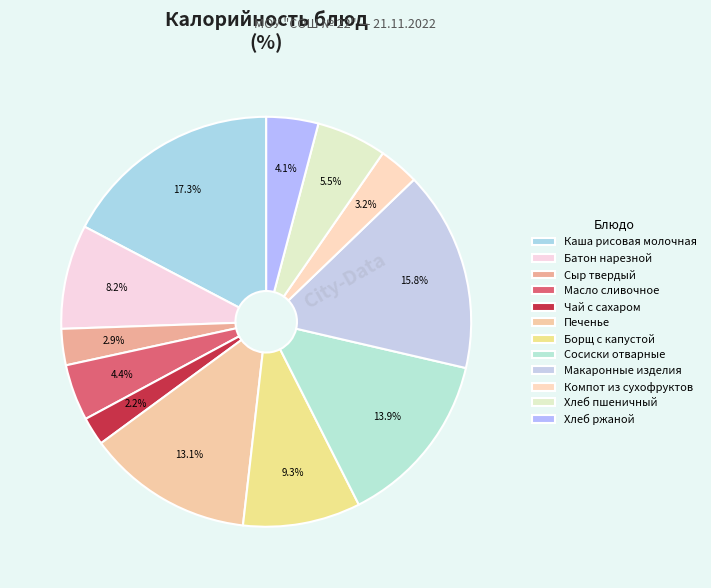

How many segments does this pie chart have?

12